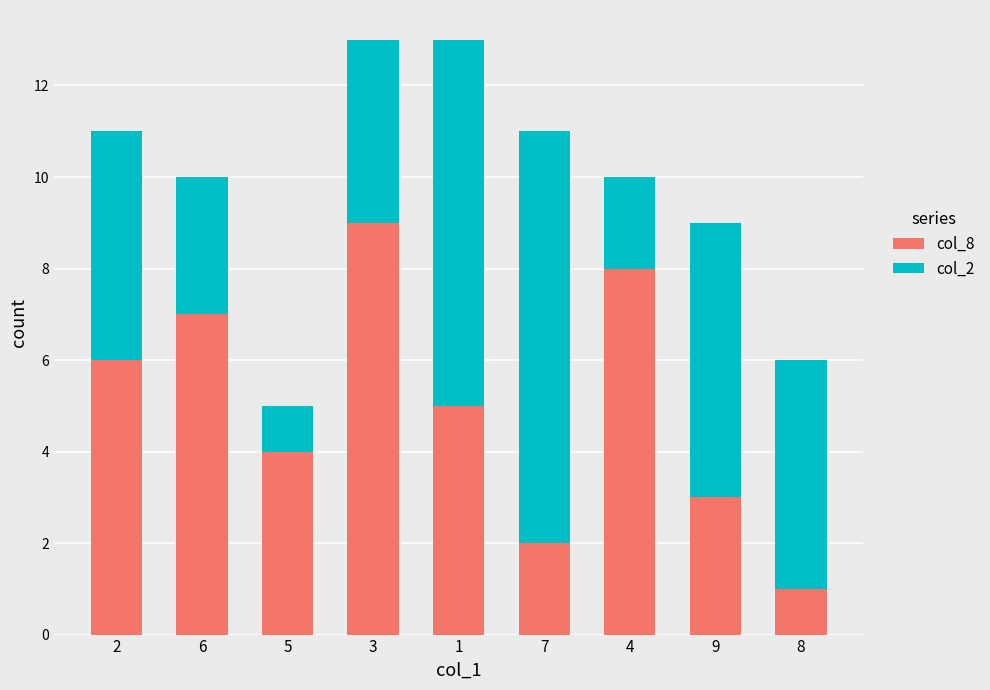

What is the total value across all series at 8?

6